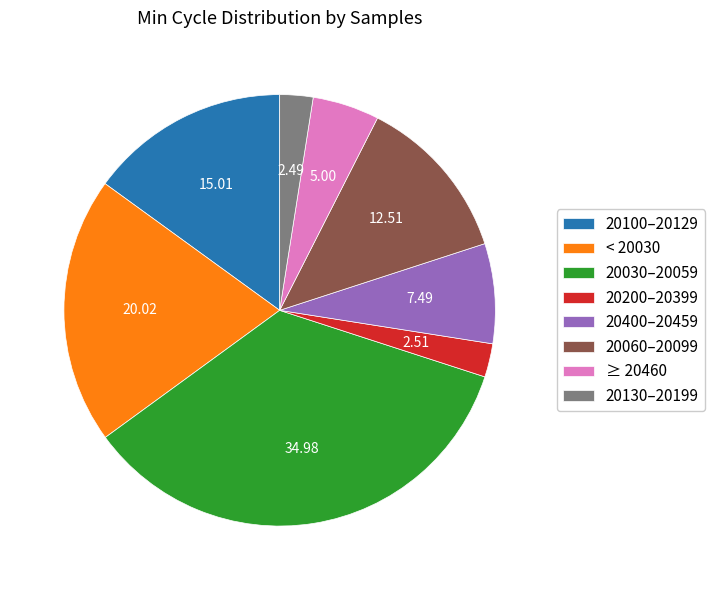

Does any single category account for the majority?

No